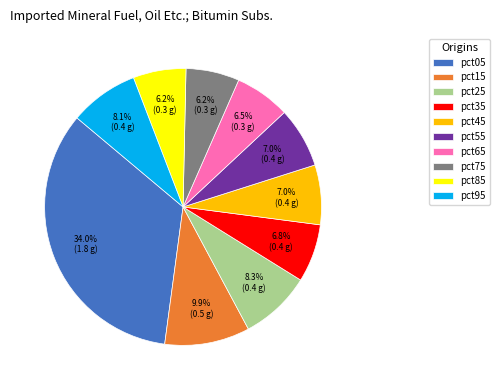

To the nearest percent, what portion does pct05 represent?

34%